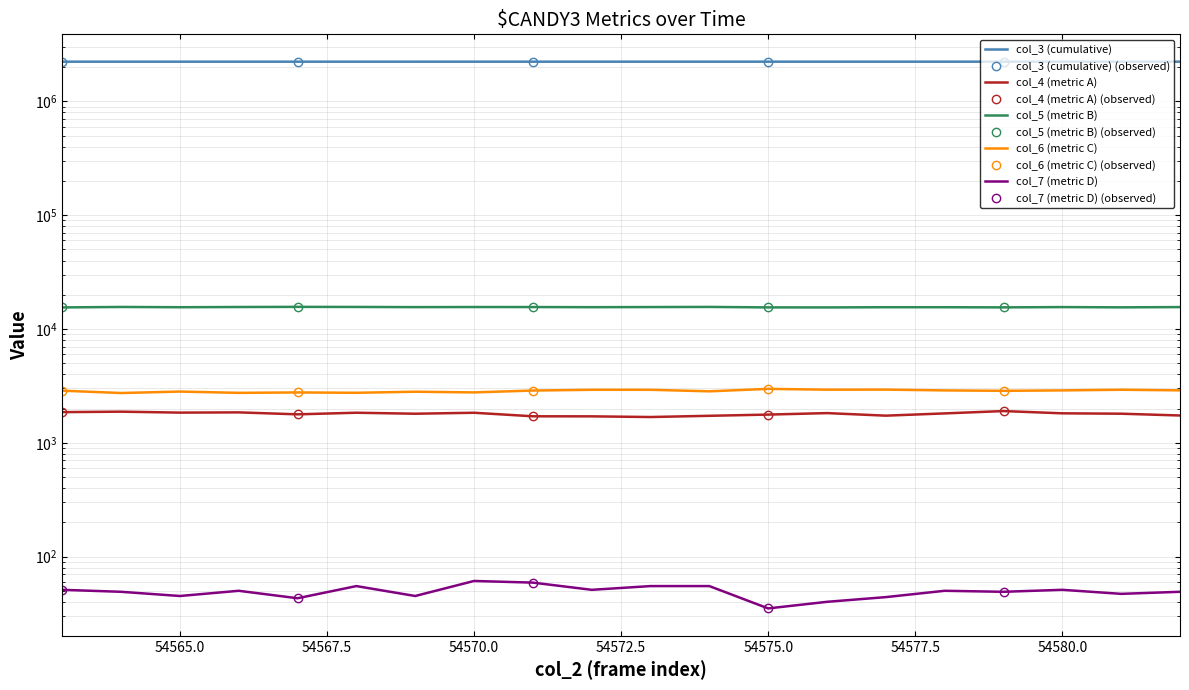

True or false: col_7 has a value of 55 at 54568.

True